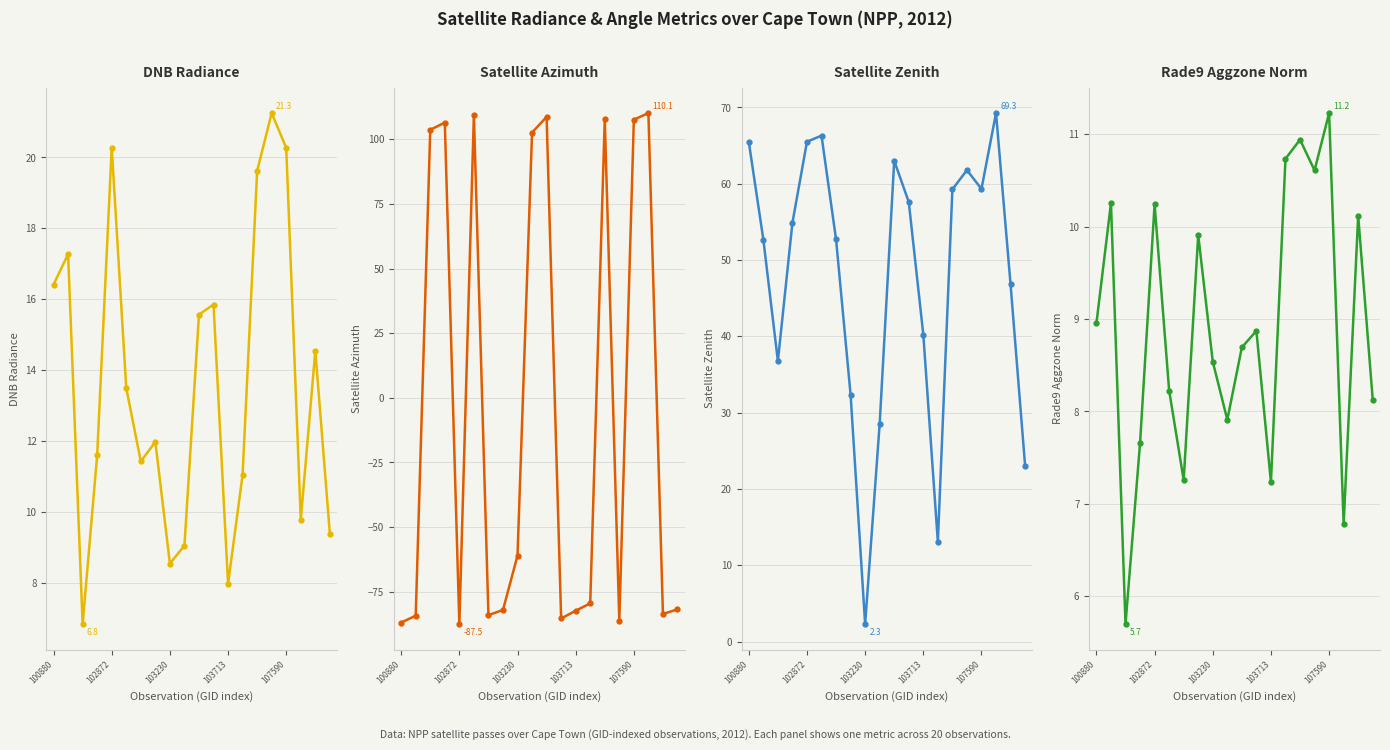

What is the value of the Satellite Zenith point at the 20th from the left?

23.0